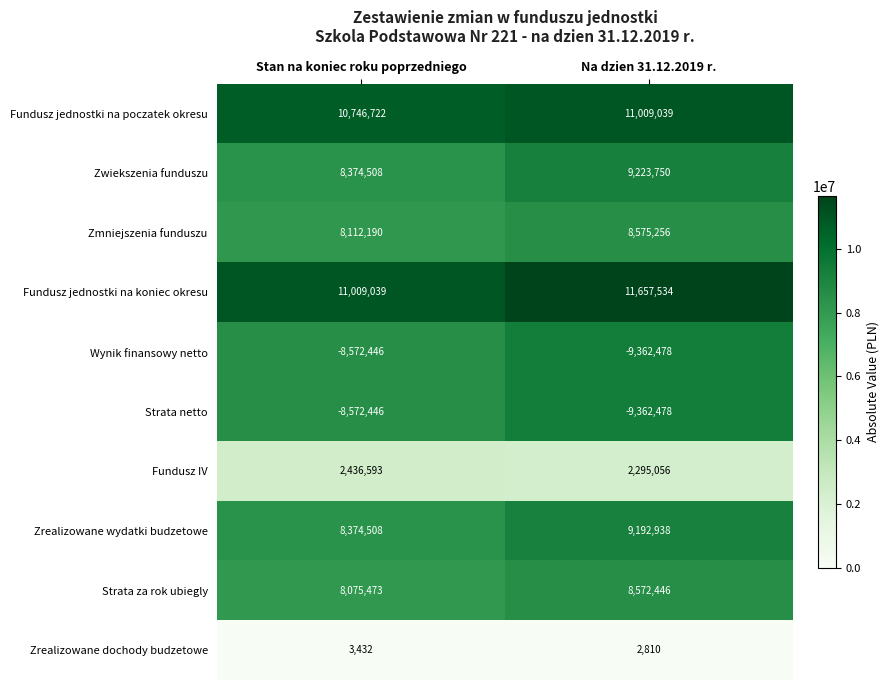

The Wynik finansowy netto series shows -4796410 at Stan na koniec roku poprzedniego. True or false?

False